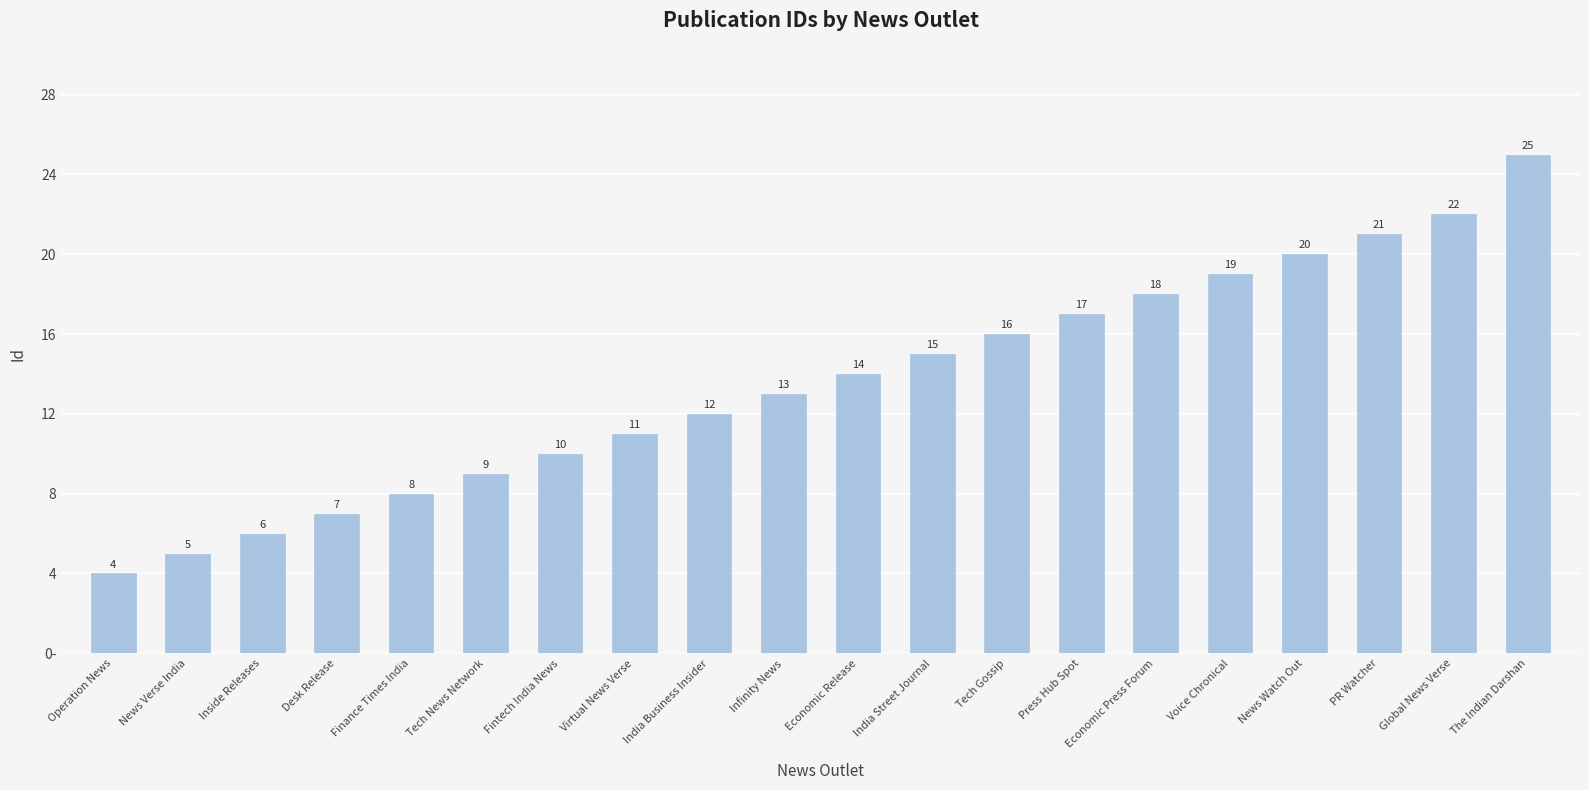

Are the bars horizontal?

No